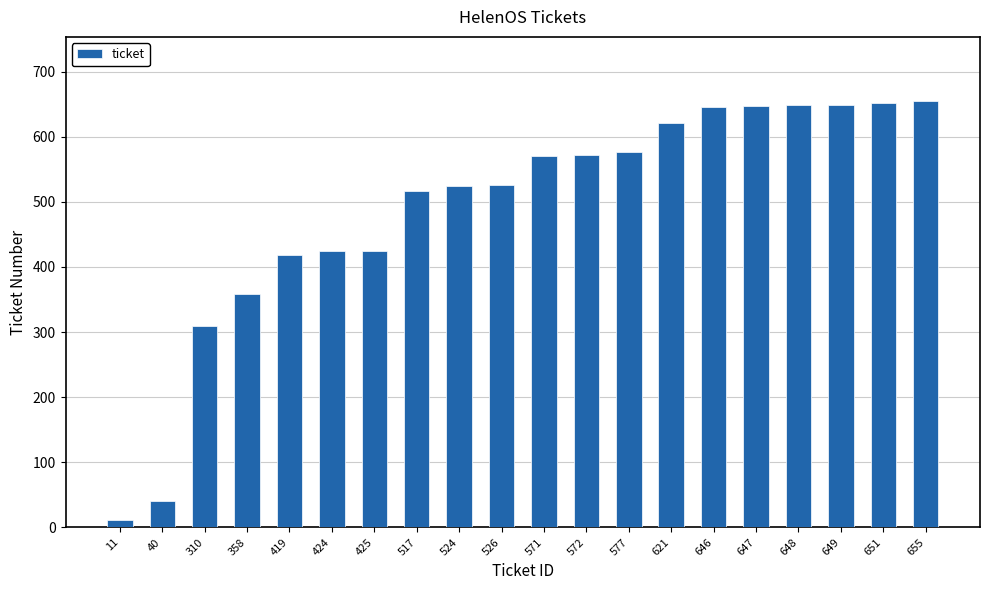

How many categories are shown in the chart?

20